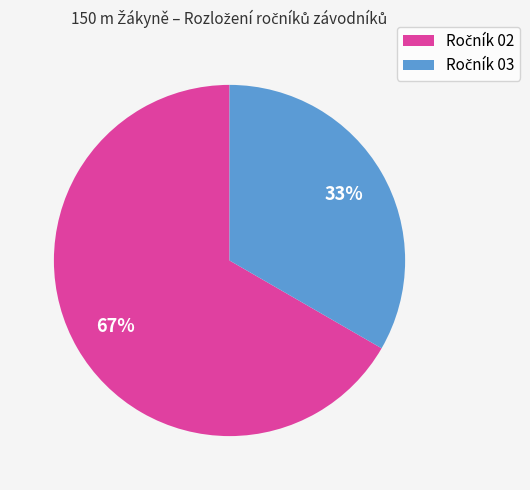

To the nearest percent, what is the average slice percentage?

50%